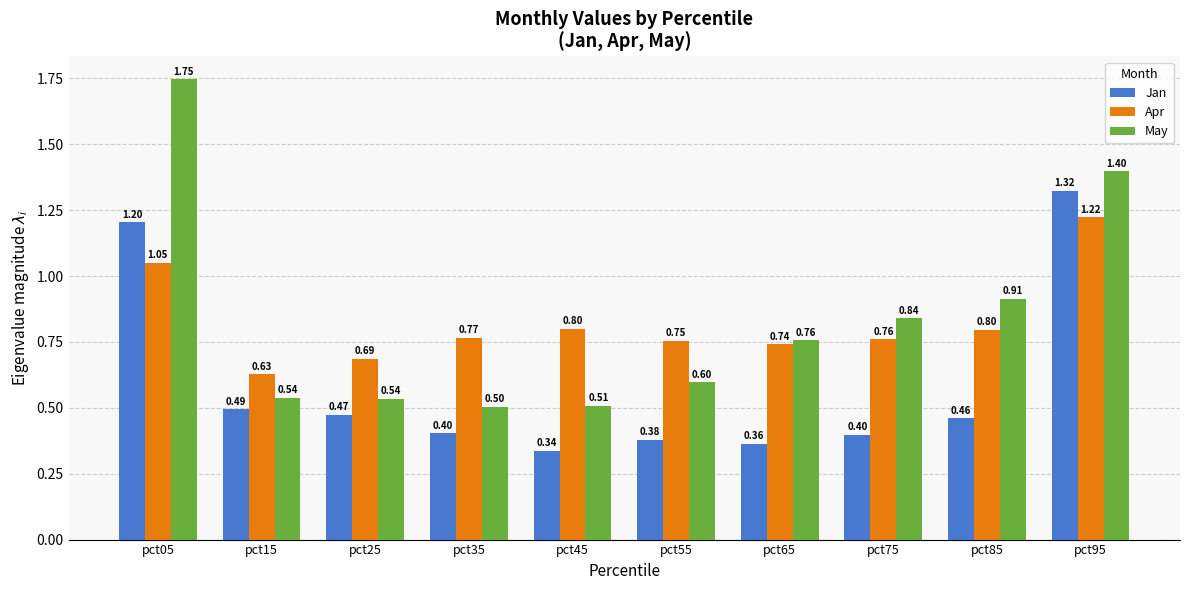

Which category has the highest value in the Jan series?

pct95